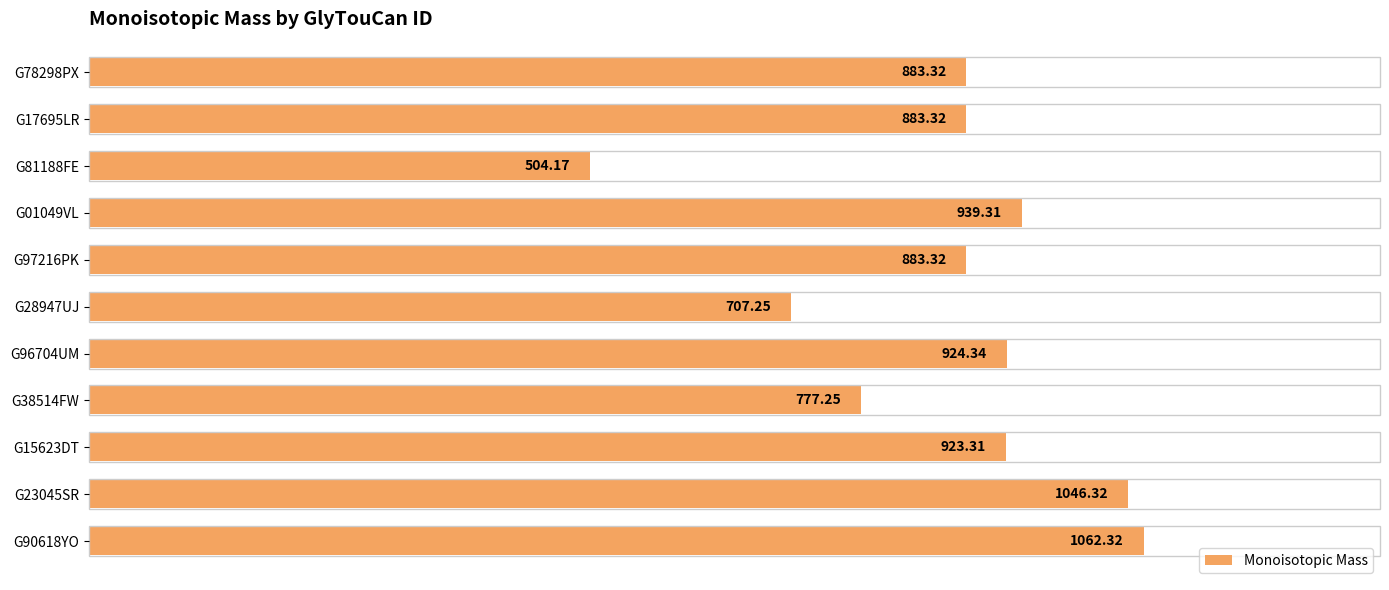

Are the bars horizontal?

Yes